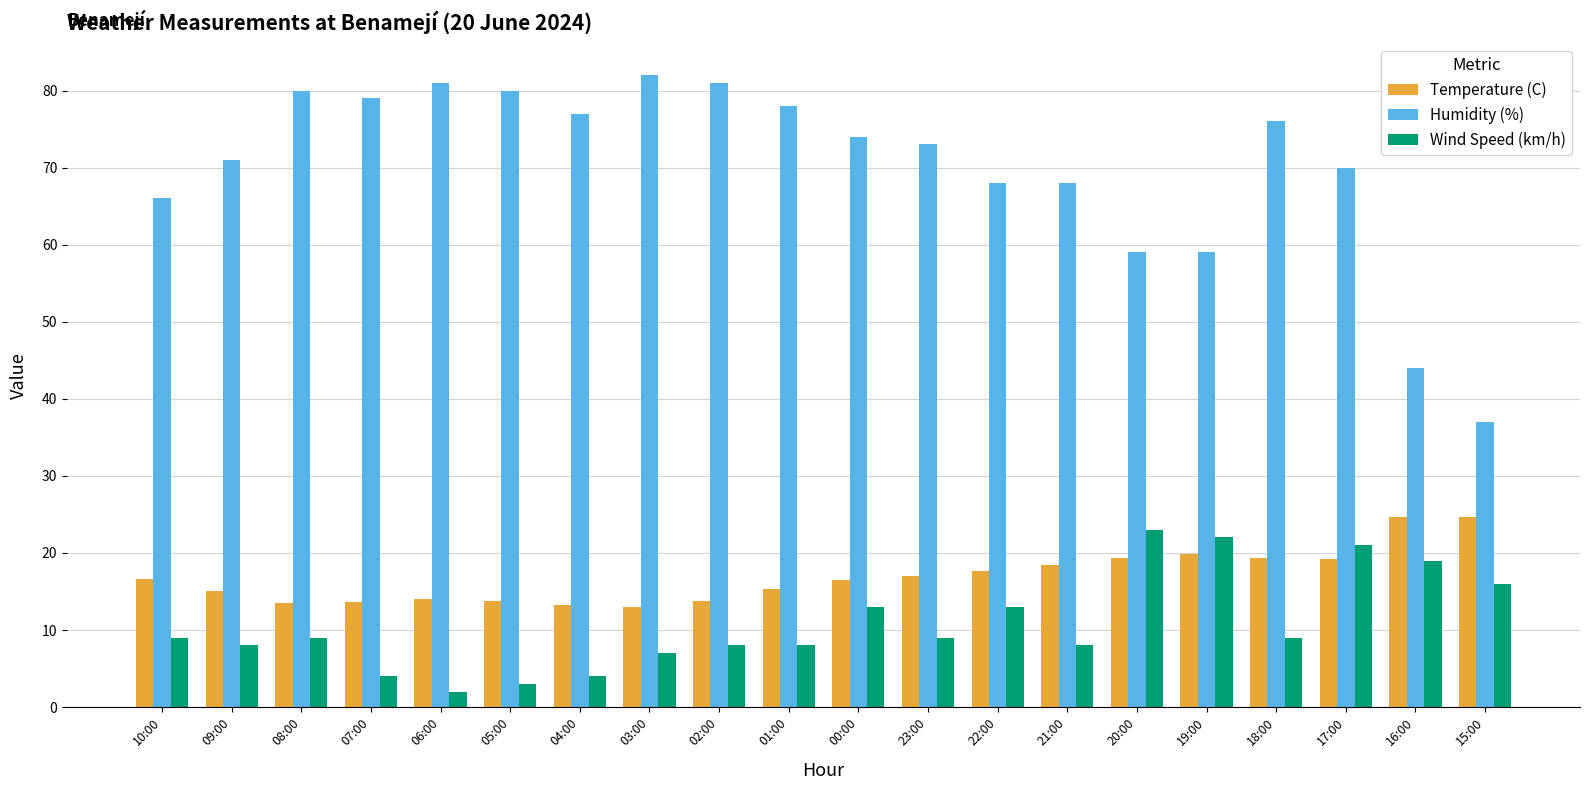

What is the difference between the maximum and minimum values in the Temperature (C) series?

11.6